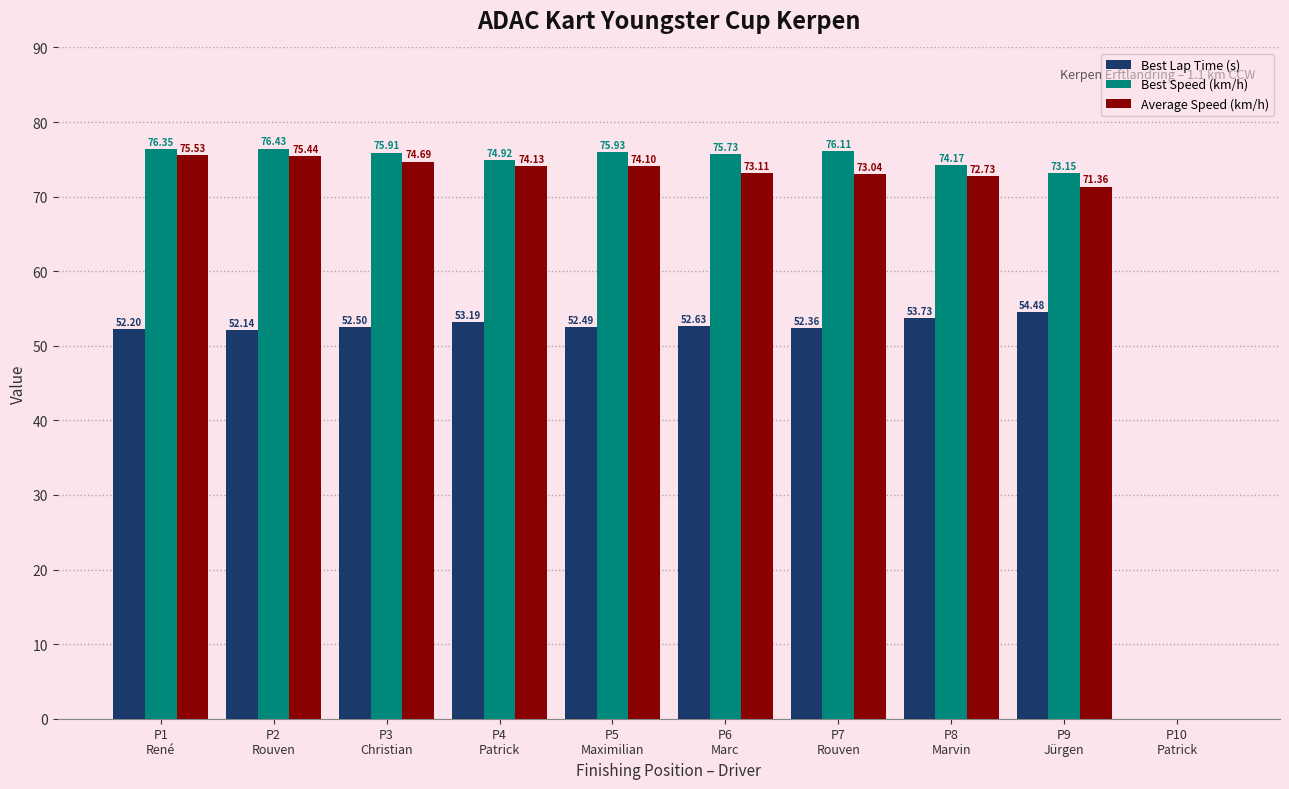

What is the sum of the Best Speed (km/h) values at P1
René and P4
Patrick?

151.3